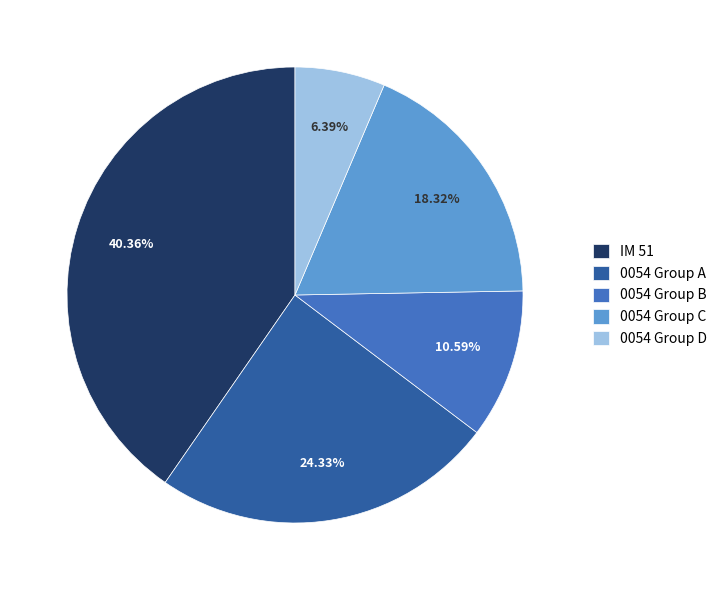

Count the number of slices in the pie.

5